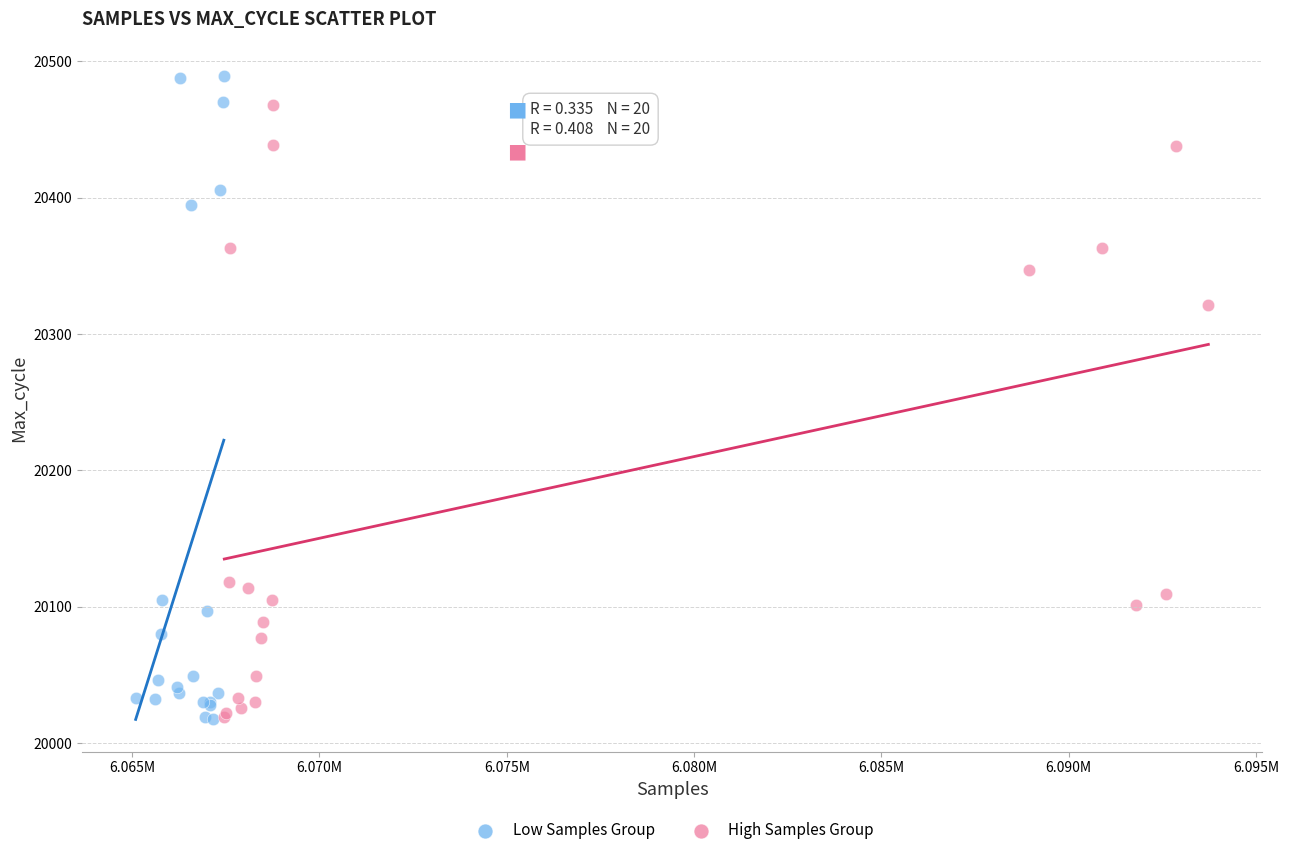

Which series has the widest spread of Y values?

Low Samples Group